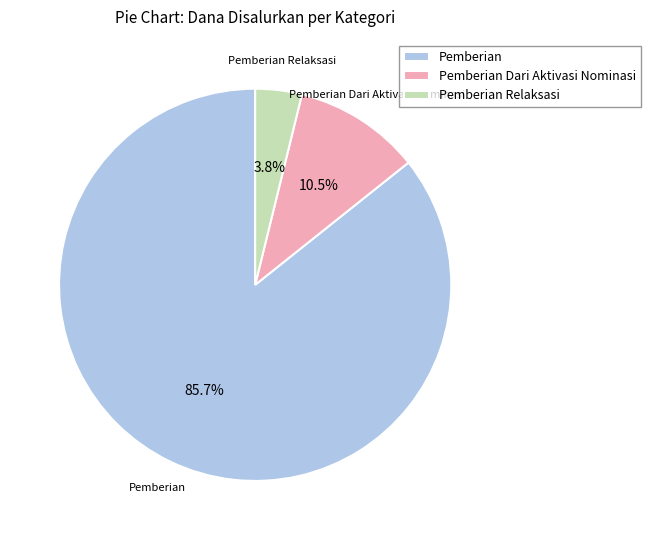

Combined, what portion of the pie is Pemberian and Pemberian Relaksasi?

89.5%